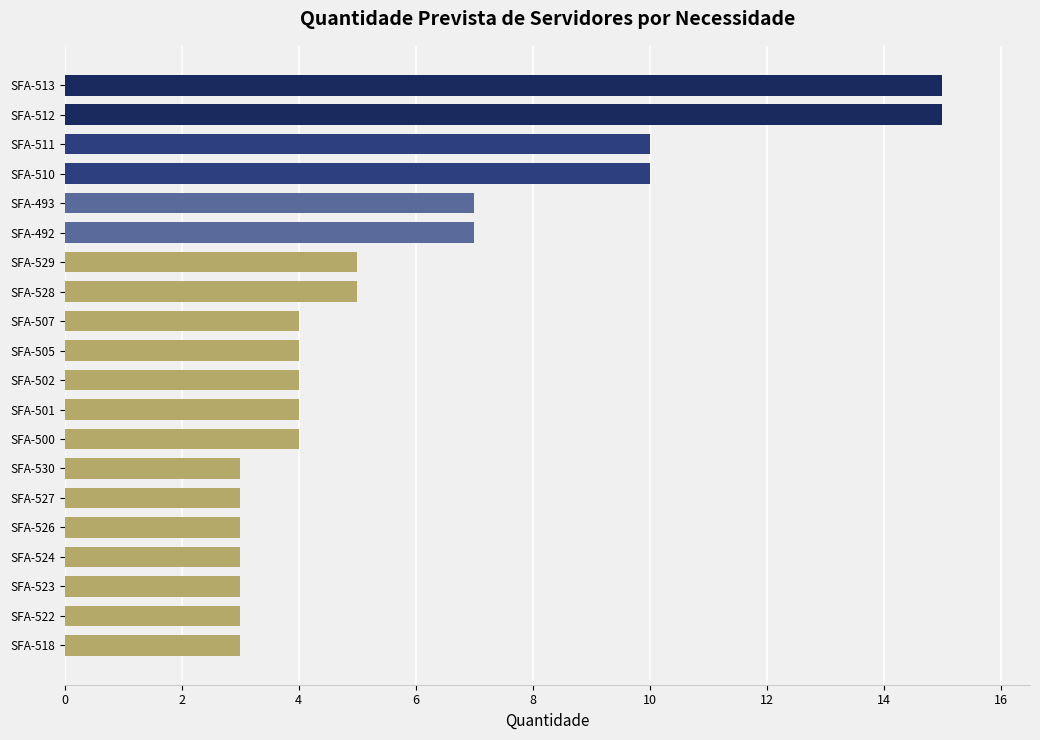

Reading top to bottom, transcribe all the data shown in this chart.

15	15	10	10	7	7	5	5	4	4	4	4	4	3	3	3	3	3	3	3